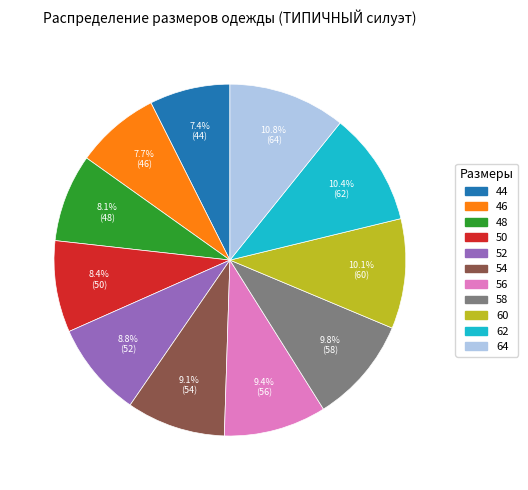

How many slices are in this pie chart?

11